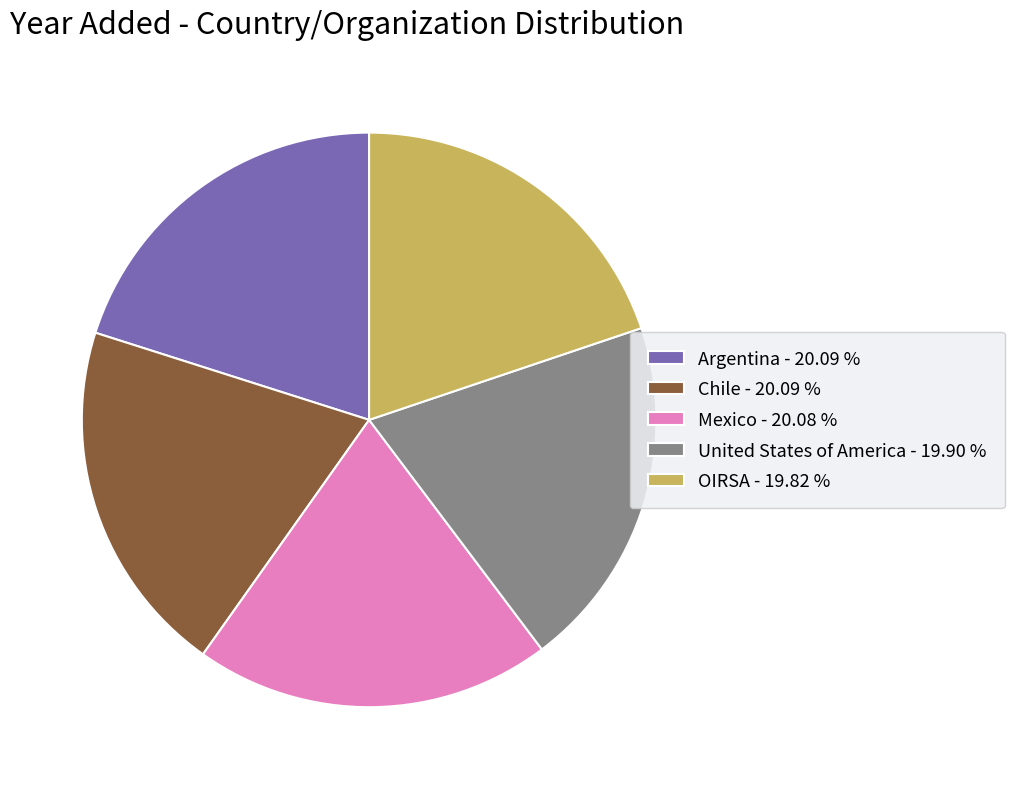

Do Chile - 20.09 % and United States of America - 19.90 % together represent more than half of the pie?

No